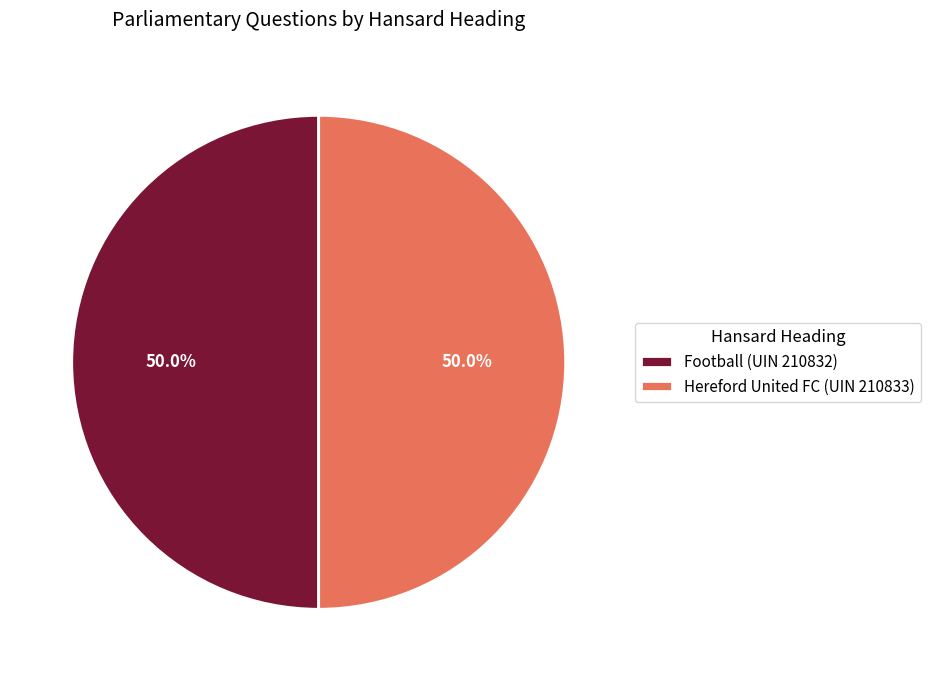

What percentage is NOT represented by Hereford United FC (UIN 210833)?

50.0%